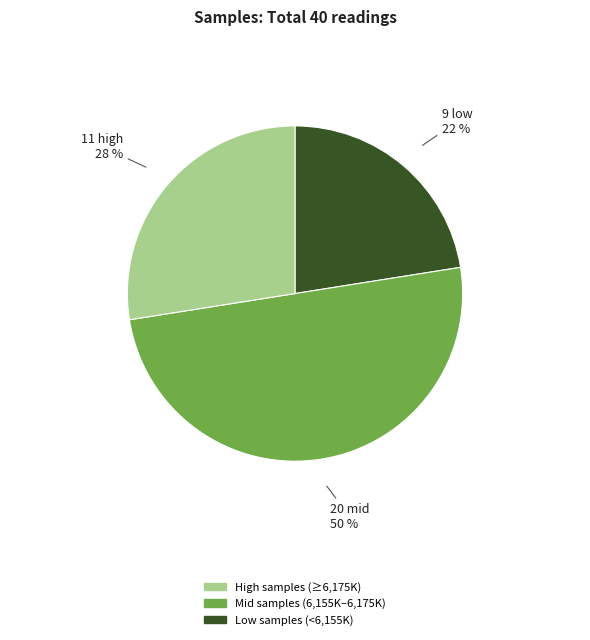

Count the number of slices in the pie.

3